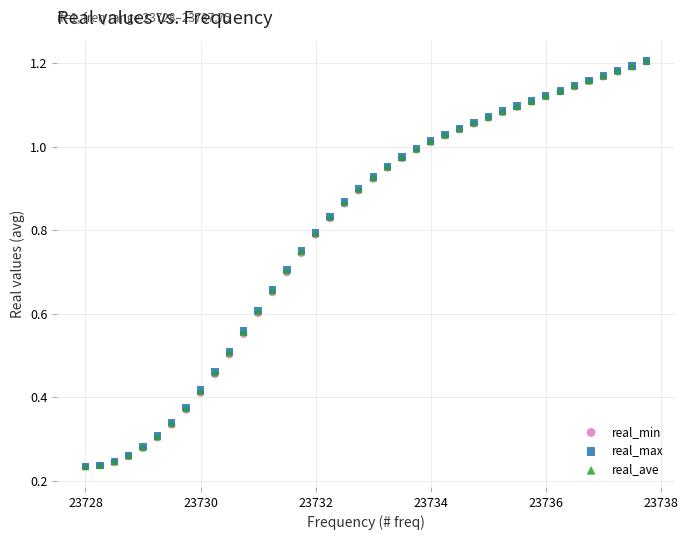

Which series has the widest spread of Y values?

real_max